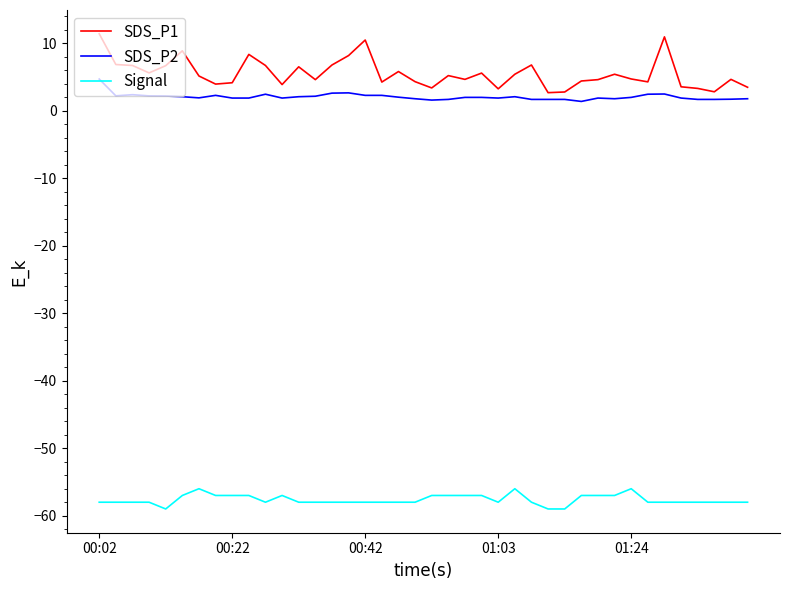

True or false: Signal and SDS_P1 intersect in this chart.

False